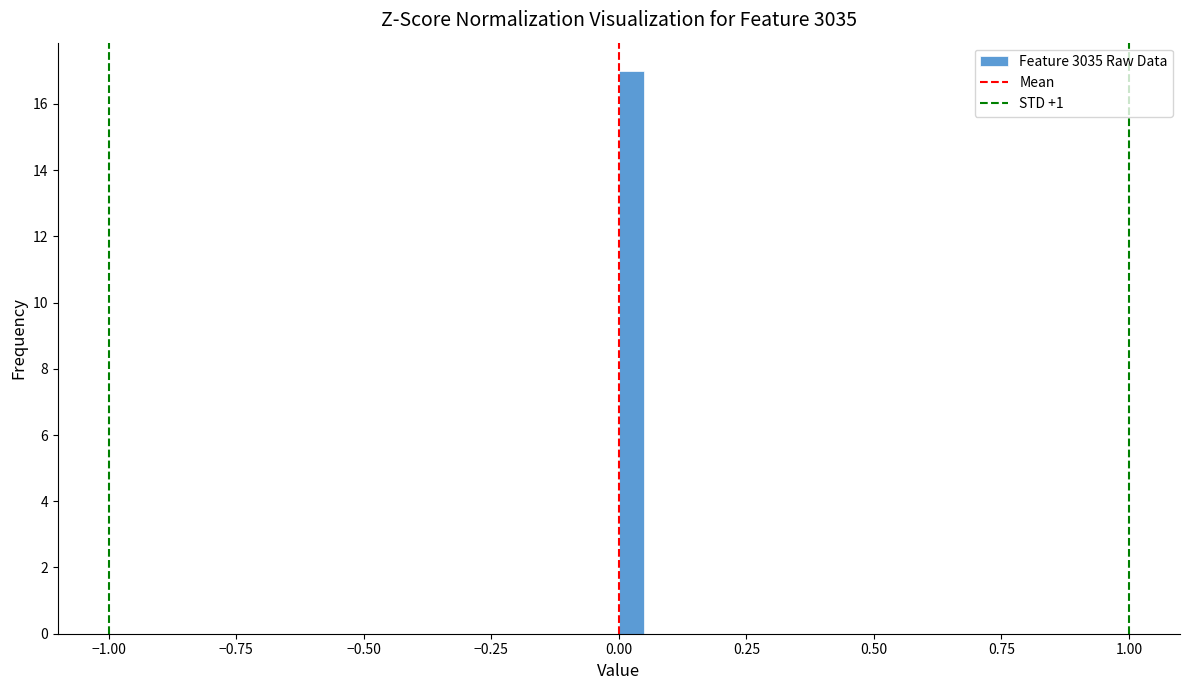

Around what value on the x-axis is the tallest bar? Give the approximate position of its centre, as read against the axis.

0.05